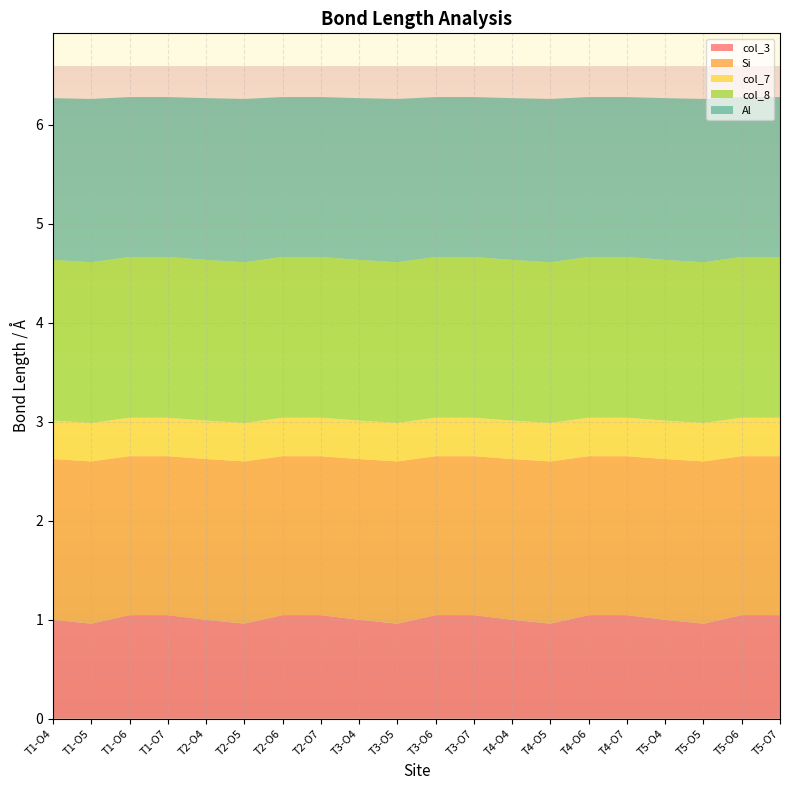

Reading left to right, extract all data points from this chart.

col_3: T1-O4=1.0	T1-O5=1.0	T1-O6=1.0	T1-O7=1.0	T2-O4=1.0	T2-O5=1.0	T2-O6=1.0	T2-O7=1.0	T3-O4=1.0	T3-O5=1.0	T3-O6=1.0	T3-O7=1.0	T4-O4=1.0	T4-O5=1.0	T4-O6=1.0	T4-O7=1.0	T5-O4=1.0	T5-O5=1.0	T5-O6=1.0	T5-O7=1.0
Si: T1-O4=1.6	T1-O5=1.6	T1-O6=1.6	T1-O7=1.6	T2-O4=1.6	T2-O5=1.6	T2-O6=1.6	T2-O7=1.6	T3-O4=1.6	T3-O5=1.6	T3-O6=1.6	T3-O7=1.6	T4-O4=1.6	T4-O5=1.6	T4-O6=1.6	T4-O7=1.6	T5-O4=1.6	T5-O5=1.6	T5-O6=1.6	T5-O7=1.6
col_7: T1-O4=0.4	T1-O5=0.4	T1-O6=0.4	T1-O7=0.4	T2-O4=0.4	T2-O5=0.4	T2-O6=0.4	T2-O7=0.4	T3-O4=0.4	T3-O5=0.4	T3-O6=0.4	T3-O7=0.4	T4-O4=0.4	T4-O5=0.4	T4-O6=0.4	T4-O7=0.4	T5-O4=0.4	T5-O5=0.4	T5-O6=0.4	T5-O7=0.4
col_8: T1-O4=1.6	T1-O5=1.6	T1-O6=1.6	T1-O7=1.6	T2-O4=1.6	T2-O5=1.6	T2-O6=1.6	T2-O7=1.6	T3-O4=1.6	T3-O5=1.6	T3-O6=1.6	T3-O7=1.6	T4-O4=1.6	T4-O5=1.6	T4-O6=1.6	T4-O7=1.6	T5-O4=1.6	T5-O5=1.6	T5-O6=1.6	T5-O7=1.6
Al: T1-O4=1.6	T1-O5=1.7	T1-O6=1.6	T1-O7=1.6	T2-O4=1.6	T2-O5=1.7	T2-O6=1.6	T2-O7=1.6	T3-O4=1.6	T3-O5=1.7	T3-O6=1.6	T3-O7=1.6	T4-O4=1.6	T4-O5=1.7	T4-O6=1.6	T4-O7=1.6	T5-O4=1.6	T5-O5=1.7	T5-O6=1.6	T5-O7=1.6